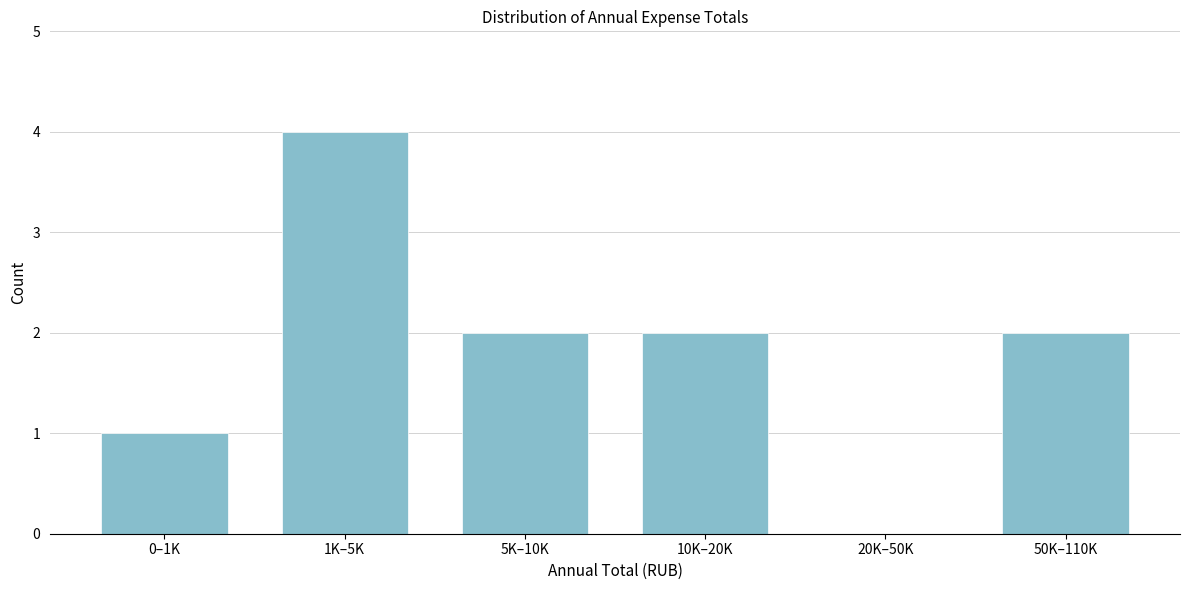

Reading left to right, what are all the values shown in this chart?

0–1K=1	1K–5K=4	5K–10K=2	10K–20K=2	20K–50K=0	50K–110K=2